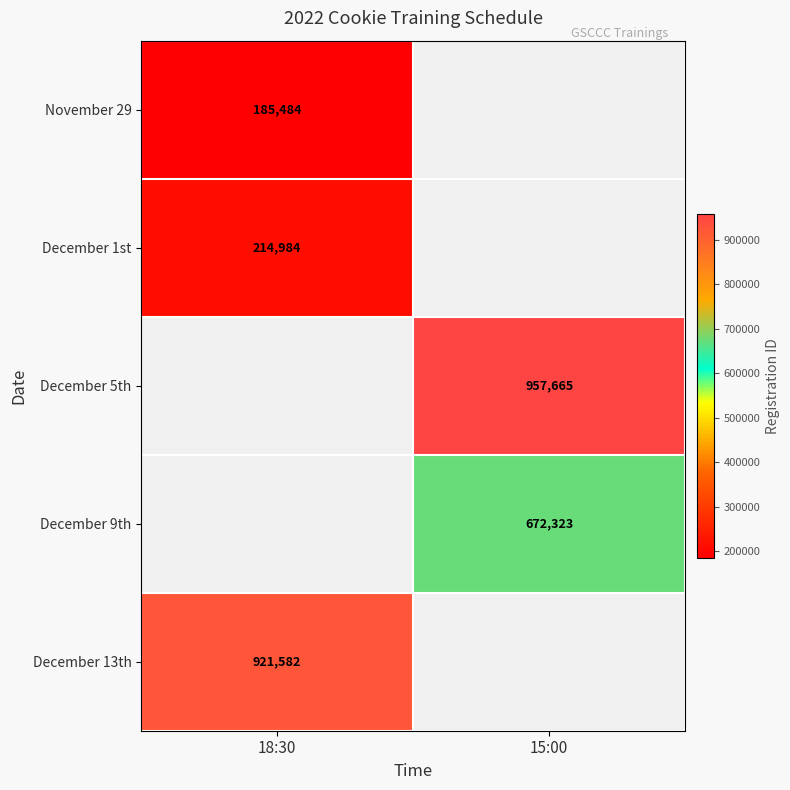

Is it true that December 9th equals 672323 at 15:00?

True